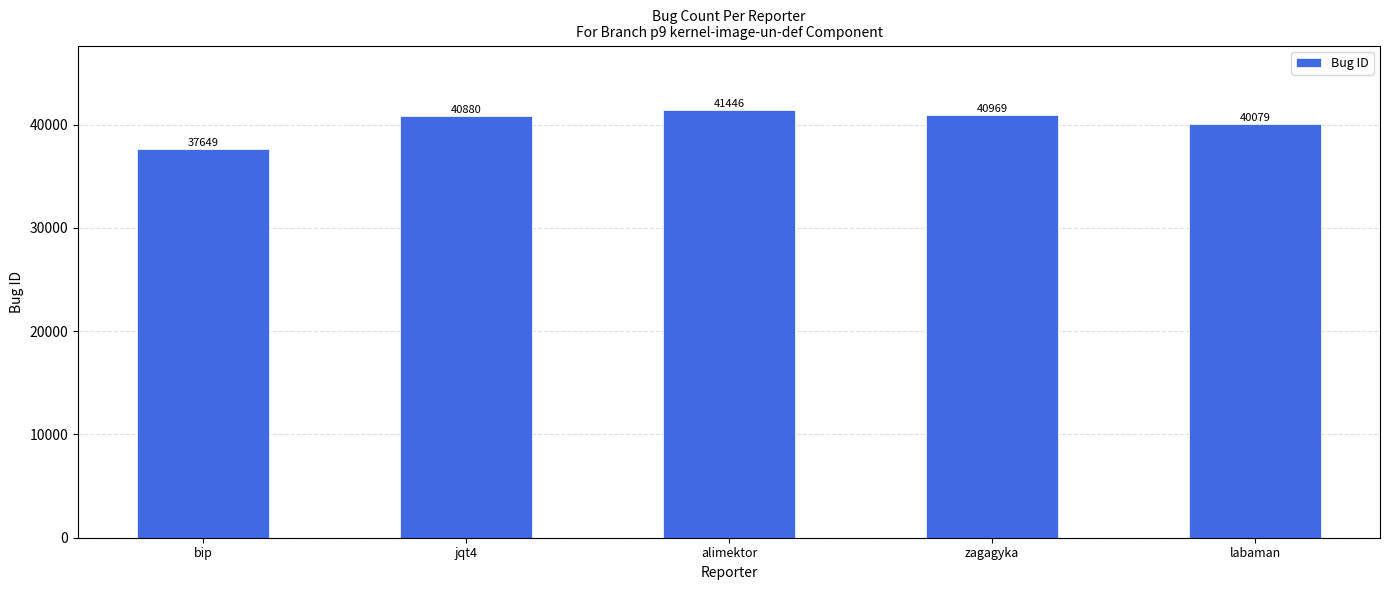

What is the greatest value displayed?

41446